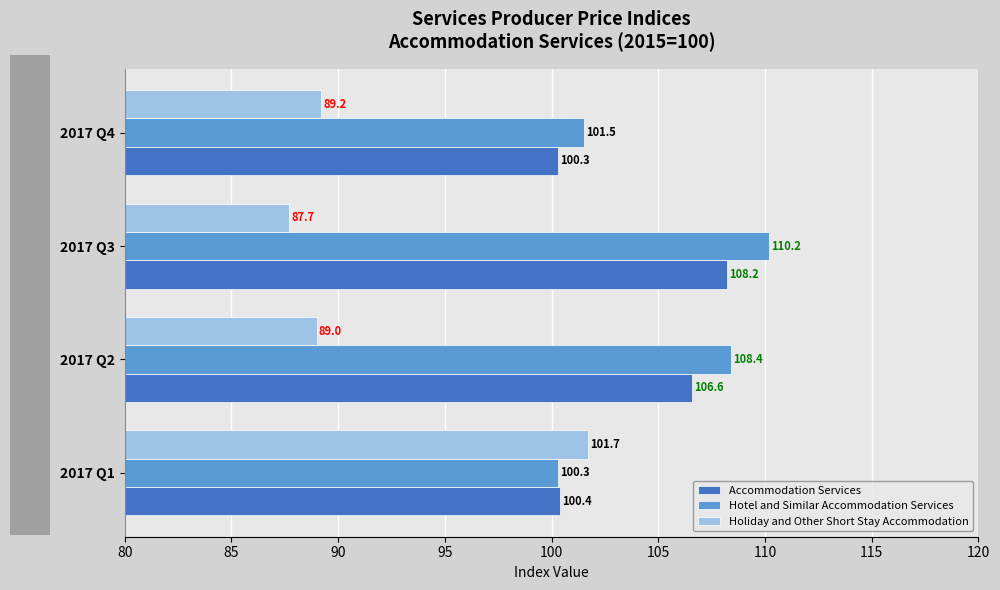

What is the sum of all Accommodation Services values?

415.5